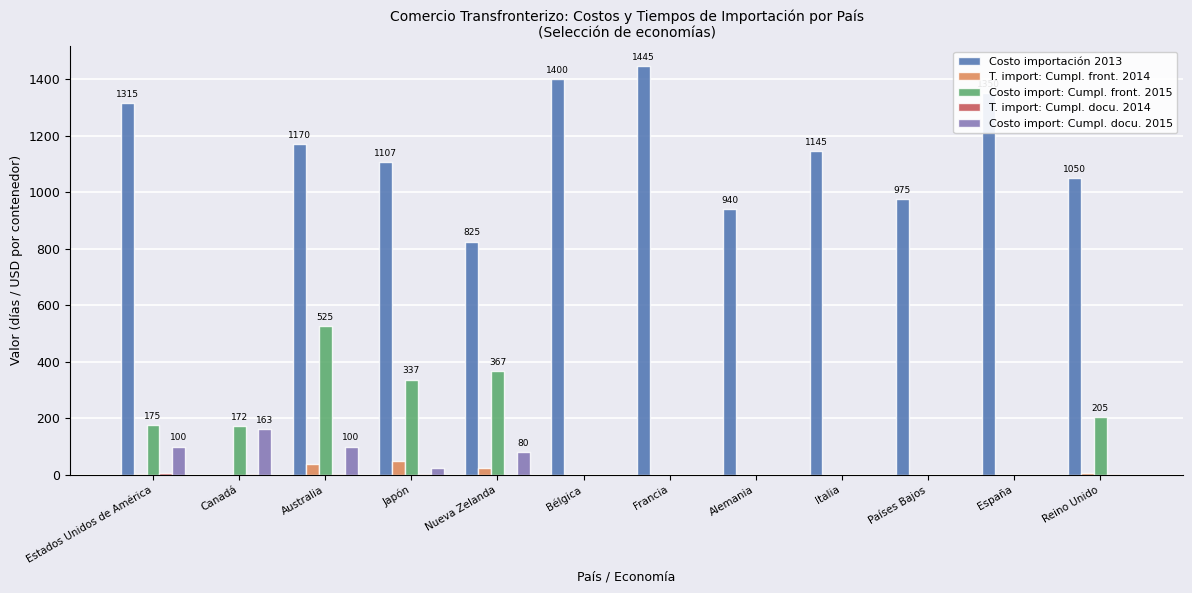

Is the value of Costo import: Cumpl. front. 2015 at Estados Unidos de América greater than the value of T. import: Cumpl. front. 2014 at Estados Unidos de América?

Yes